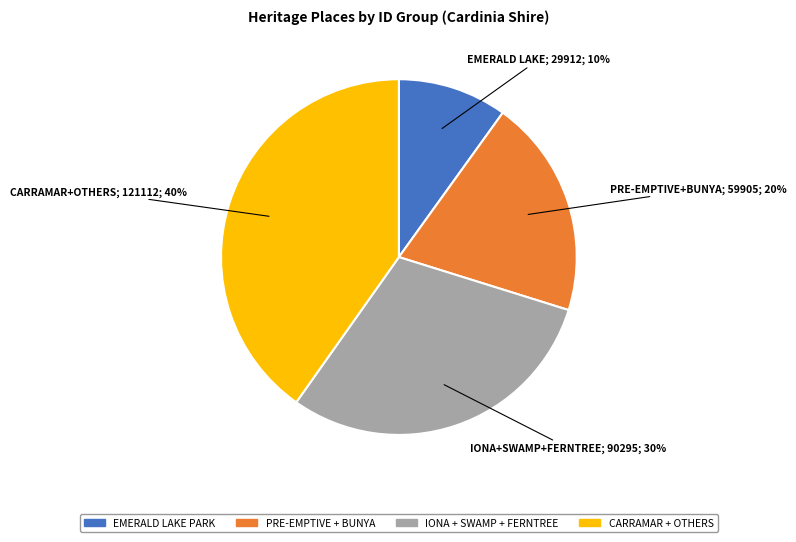

To the nearest percent, what is the difference between the largest and smallest slice percentages?

30%